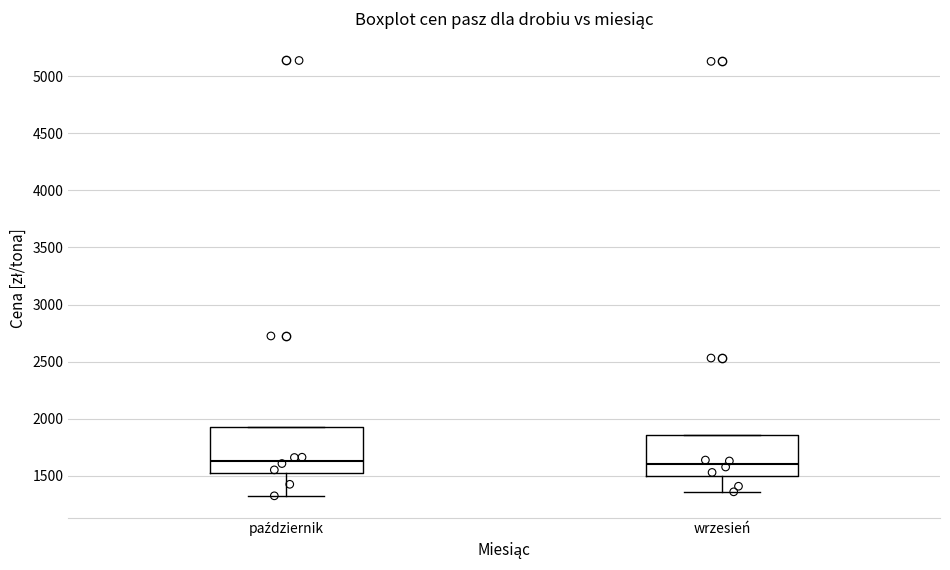

Where is the lower edge of the box for październik on the y-axis? The values are not printed on the chart, so give them approximately, as read against the axis.

1500